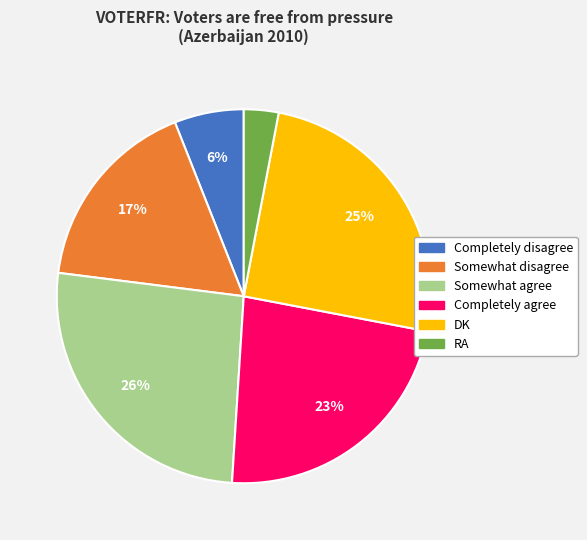

How many segments does this pie chart have?

6